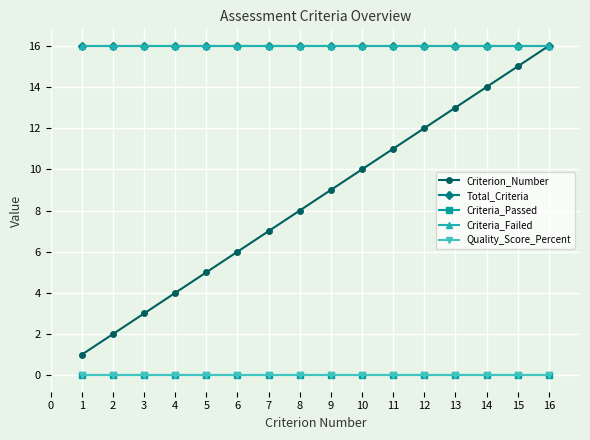

At how many categories does at least one series exceed 3?

16